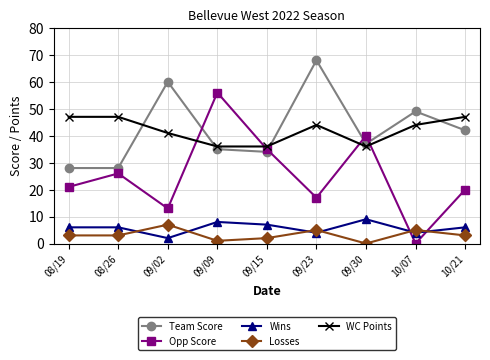

What is the difference between the maximum and second lowest values in the WC Points series?

11